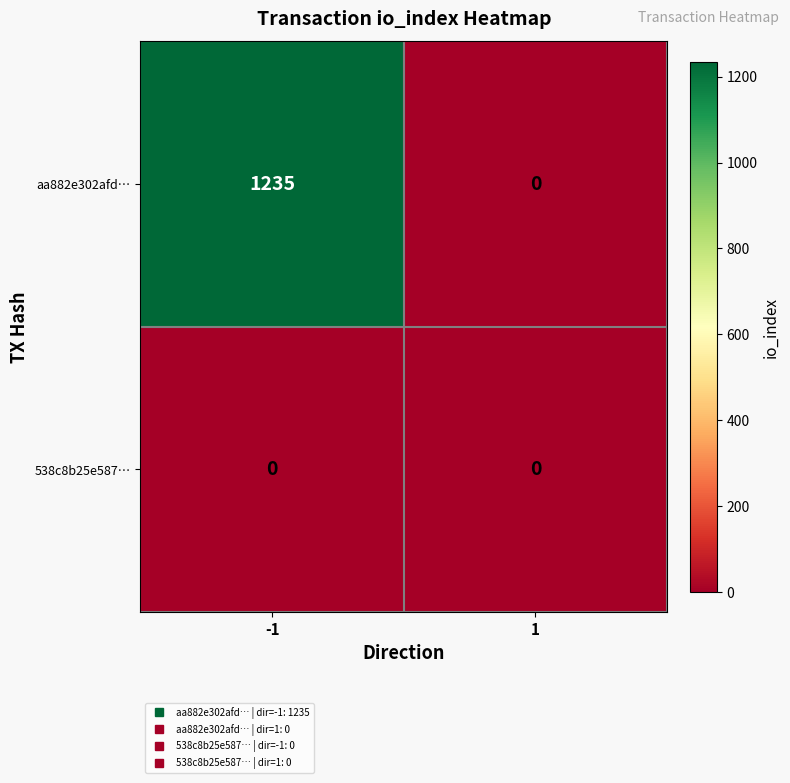

At which category is the sum across all series the highest?

-1